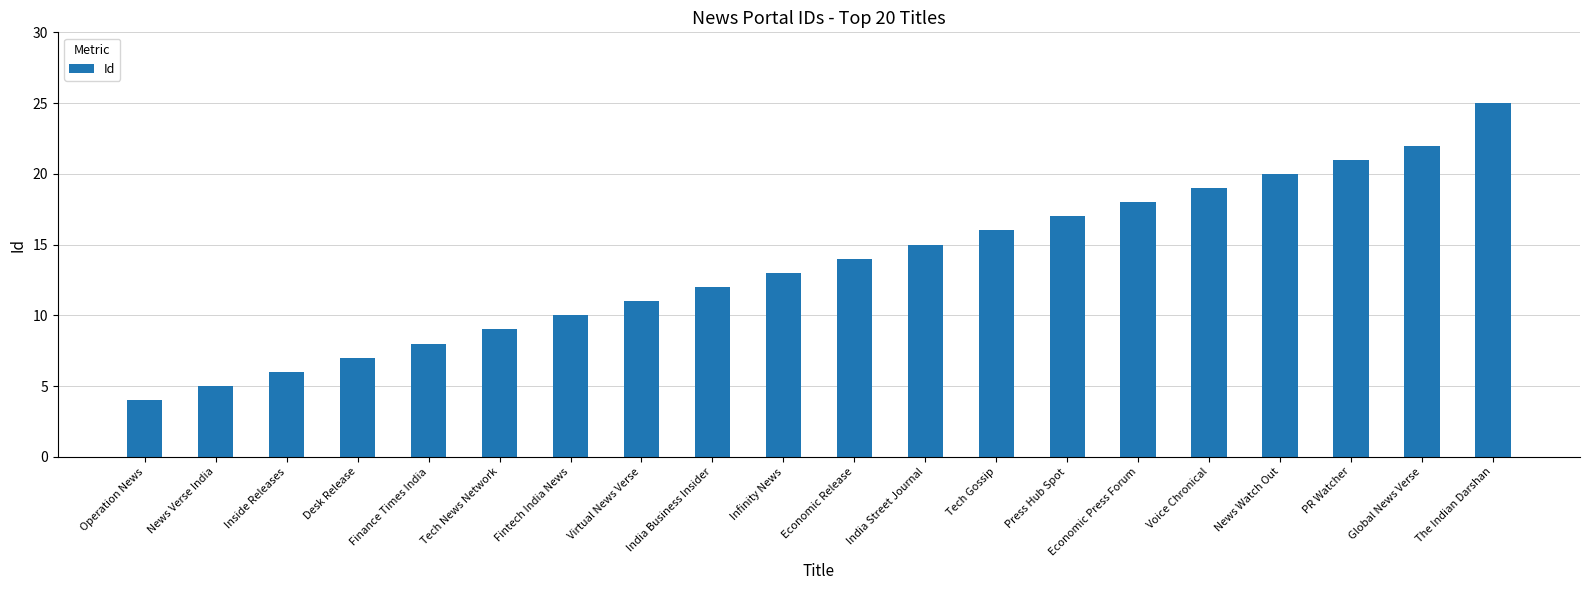

What is the difference between the maximum and minimum values?

21